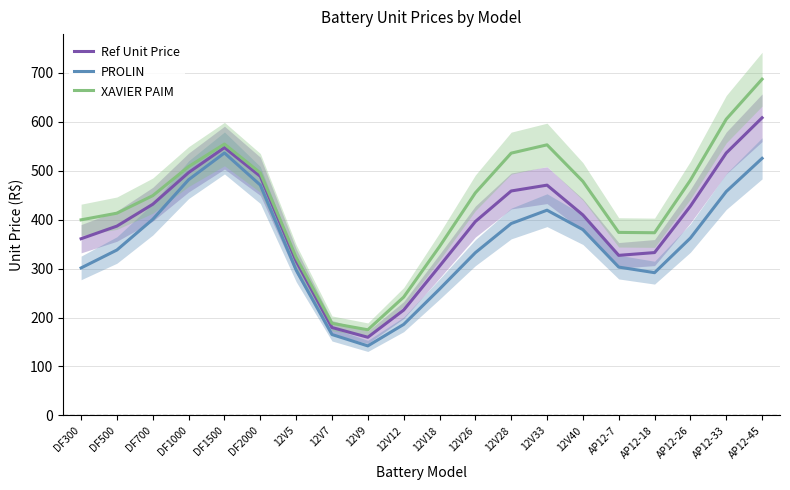

Reading left to right, what are all the values shown in this chart?

Ref Unit Price: 360.9	386.7	431.3	496.0	546.9	488.2	315.2	179.6	159.7	215.2	304.8	395.9	458.4	470.3	409.4	326.9	332.6	427.4	535.9	607.8
PROLIN: 301.3	337.9	400.5	481.4	536.0	470.5	296.9	165.3	142.0	185.9	258.0	332.4	391.9	419.1	379.5	303.0	291.6	362.2	457.2	525.0
XAVIER PAIM: 399.5	413.0	448.8	508.2	554.2	495.3	322.8	188.1	174.9	241.7	344.8	454.6	535.6	552.6	478.0	373.8	373.1	480.4	605.0	686.7